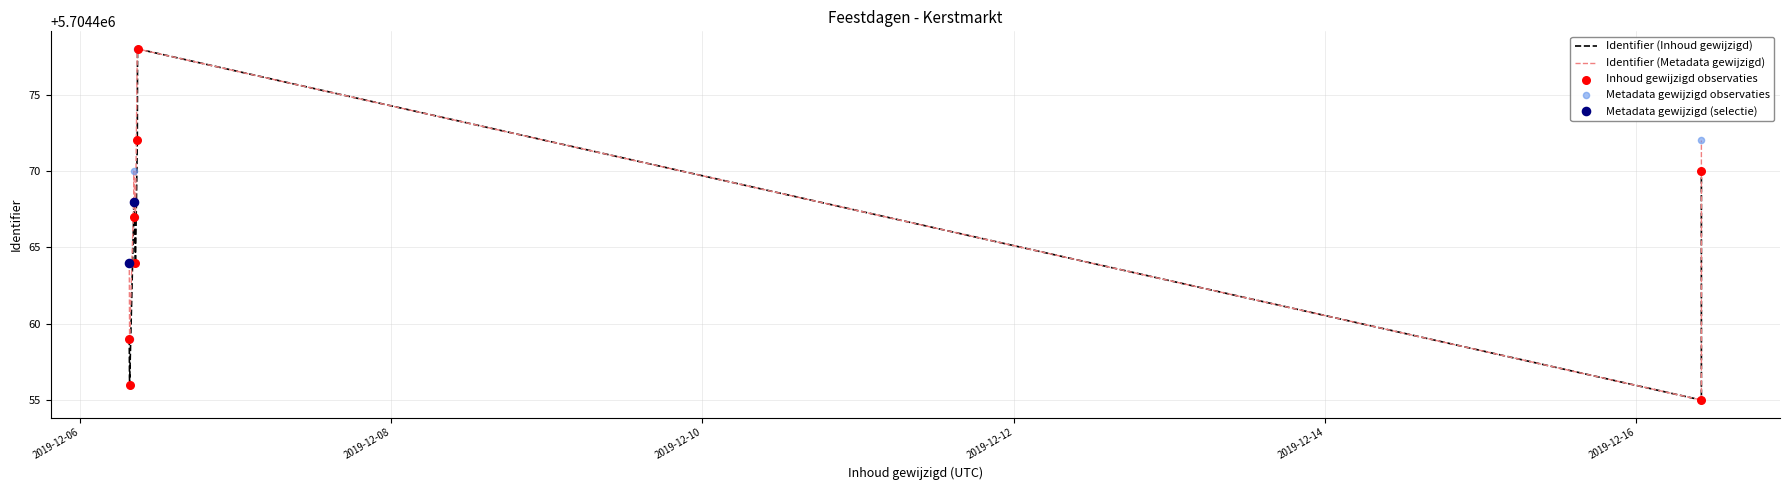

At how many categories does at least one series exceed 5704471?

2